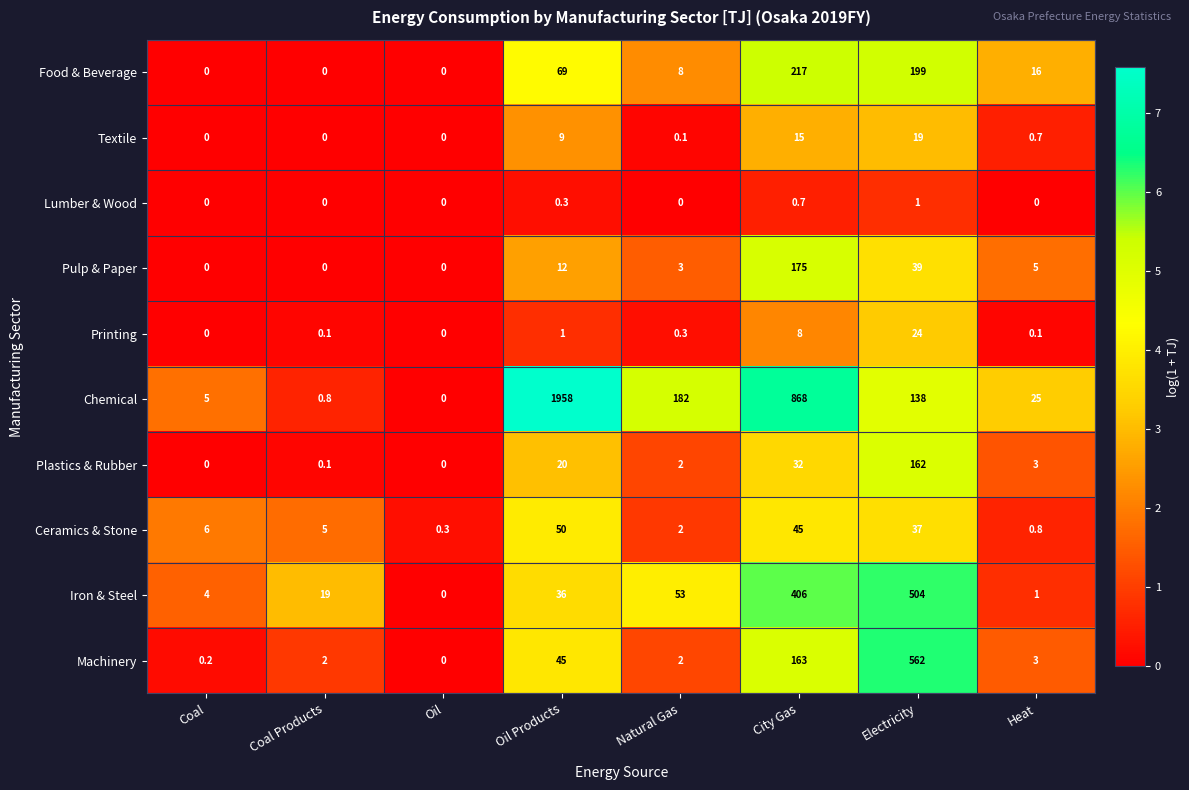

What is the sum of the Ceramics & Stone values at Electricity and Natural Gas?

39.0